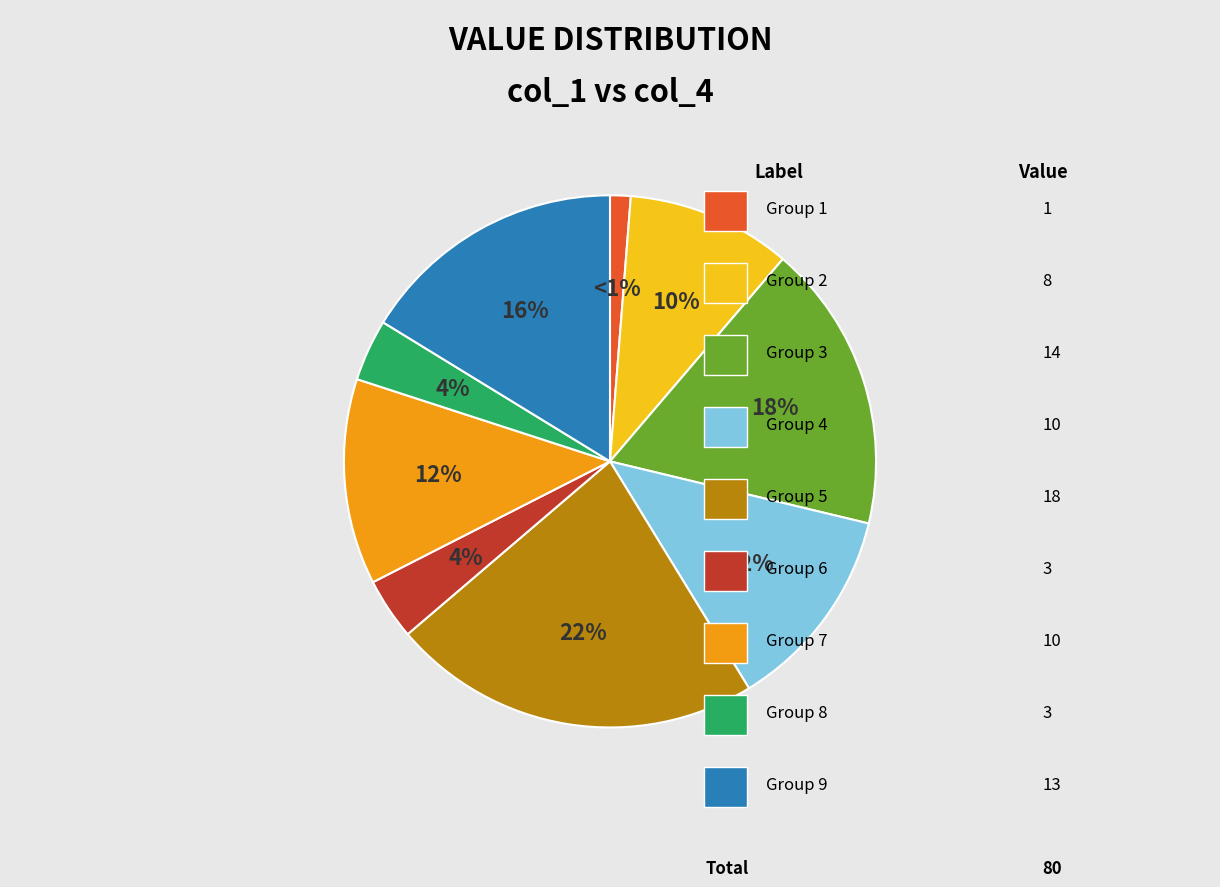

Does any single category account for the majority?

No